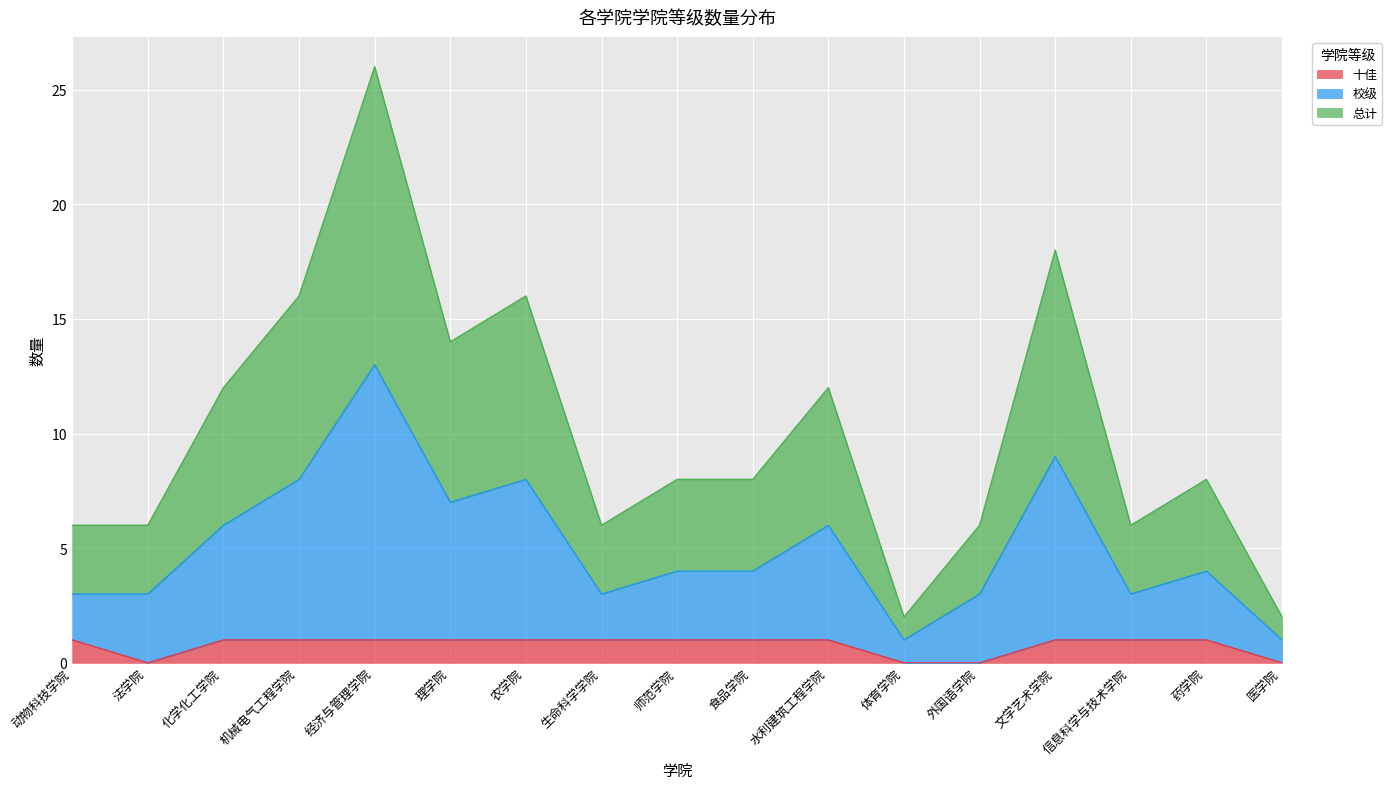

How many data points in 总计 are above 8?

7